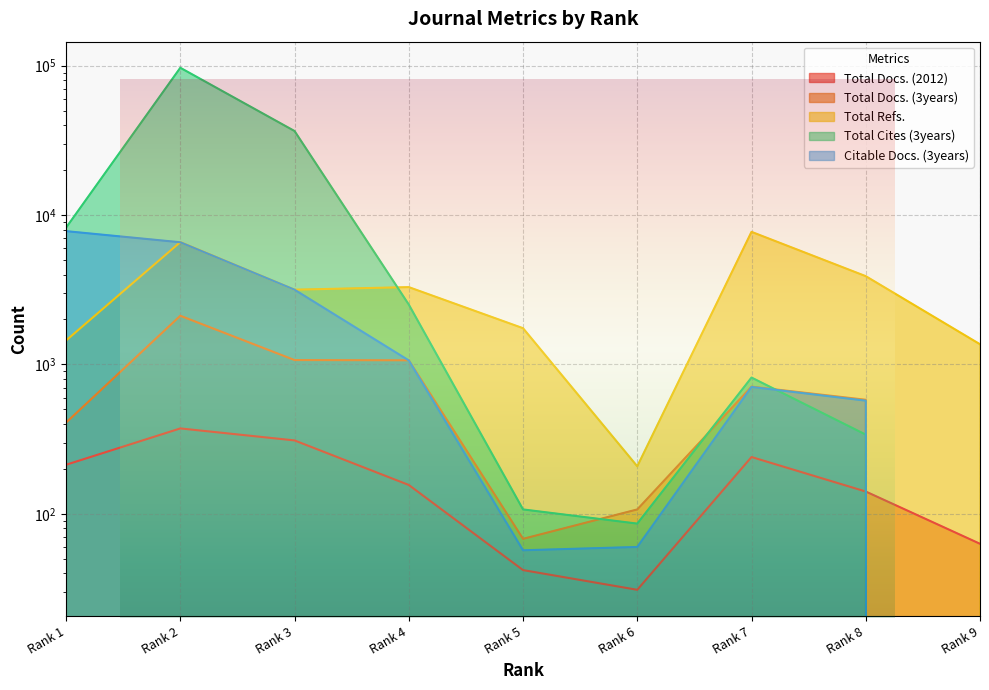

Reading left to right, transcribe all the data shown in this chart.

Total Docs. (2012): 213	373	310	156	42	31	240	141	63
Total Docs. (3years): 408	2118	1070	1066	68	107	710	580	0
Total Refs.: 1447	6591	3166	3293	1748	208	7720	3899	1365
Total Cites (3years): 8233	96839	36527	2517	107	86	817	339	0
Citable Docs. (3years): 7804	6575	3165	1064	57	60	707	572	0